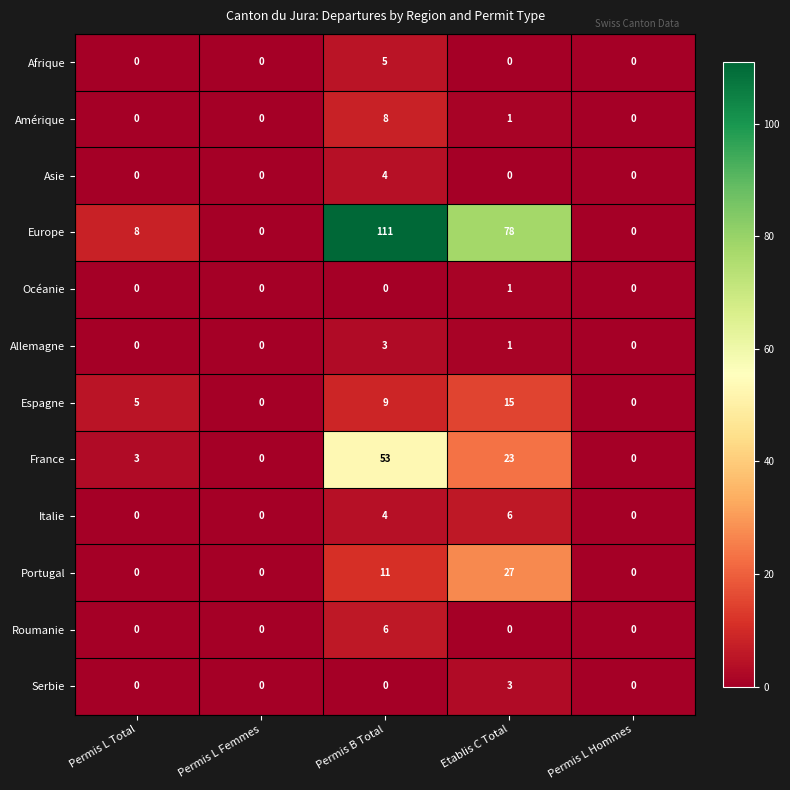

What is the maximum value shown in the chart?

111